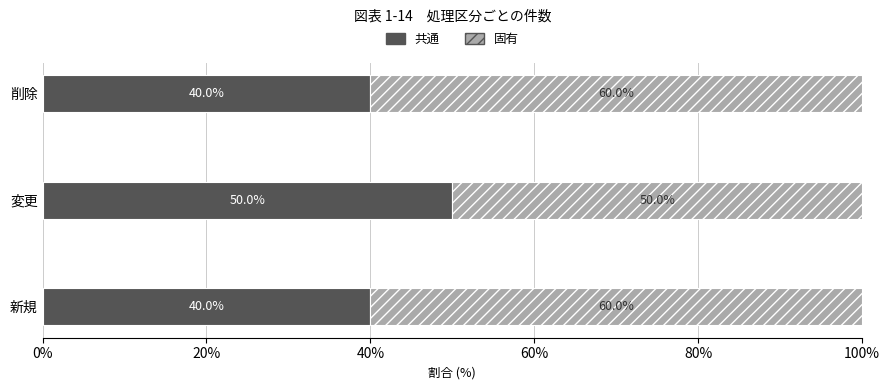

What is the average value of the 共通 series?

43